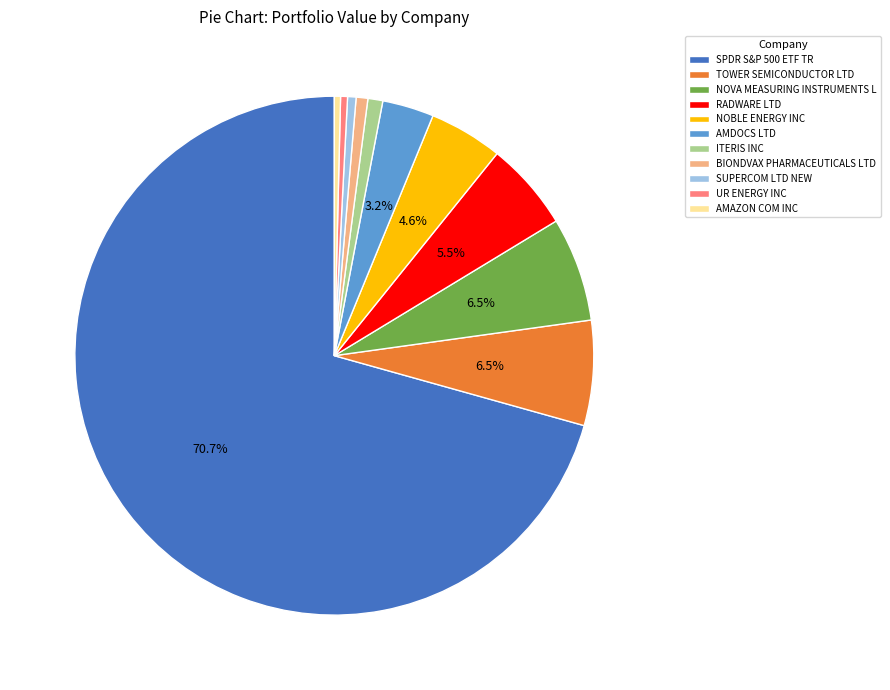

Which slice is the largest?

SPDR S&P 500 ETF TR